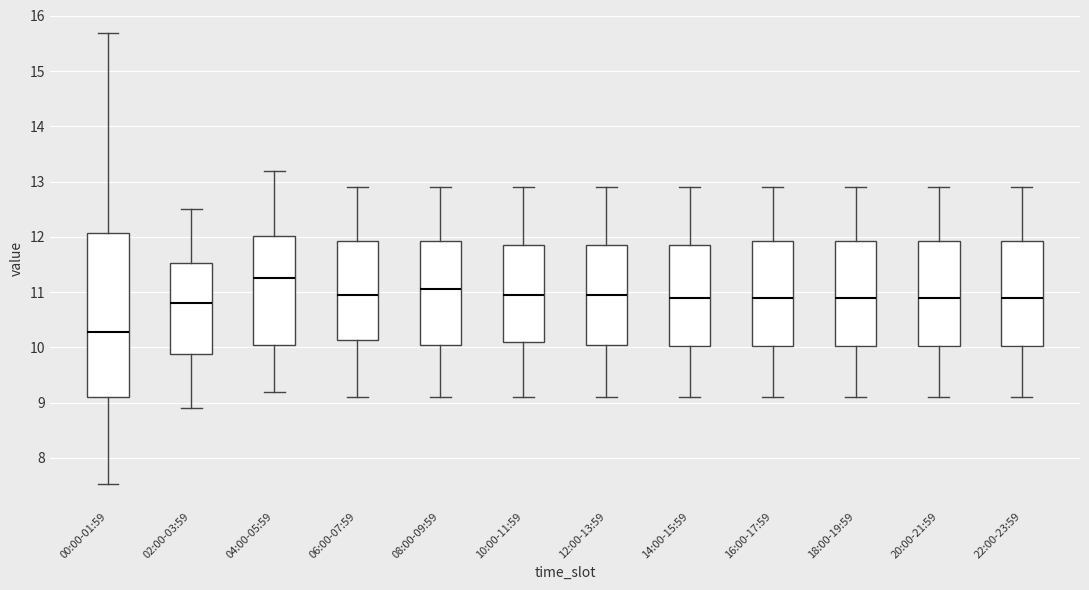

Which box's median line is the lowest?

00:00-01:59